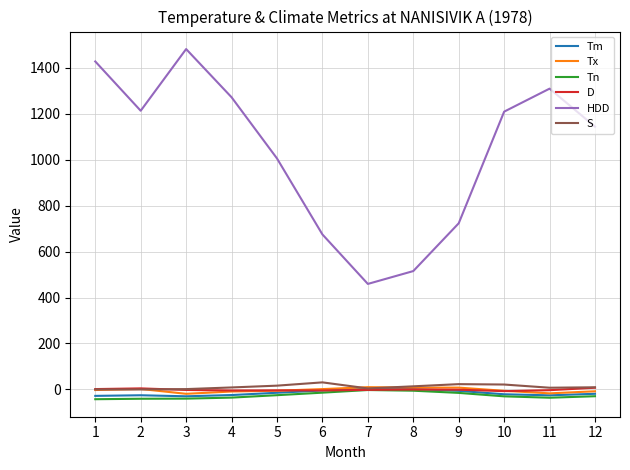

True or false: D and HDD cross at least once.

False